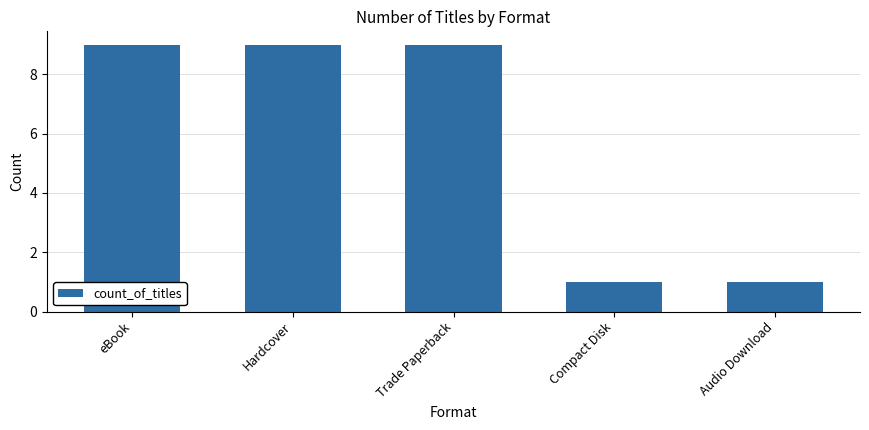

What is the difference between the maximum and second lowest values?

8